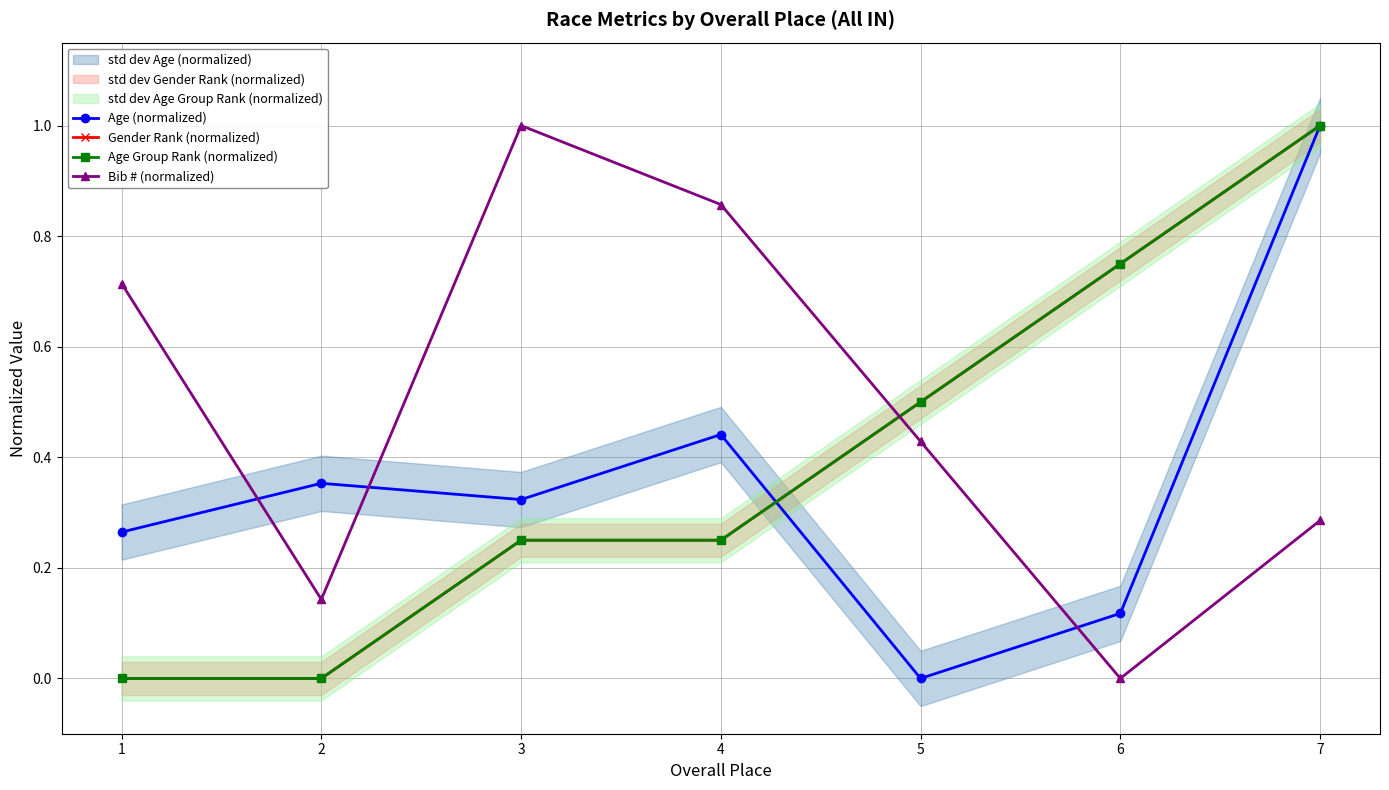

Which label corresponds to the smallest value in the chart?

5